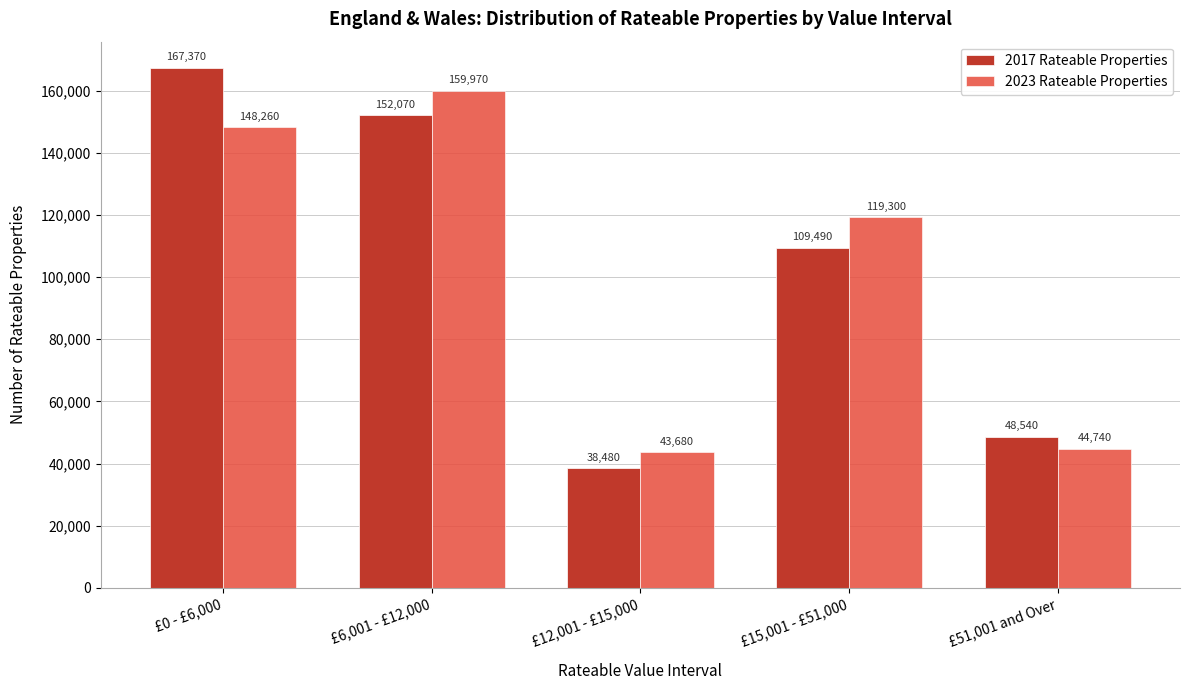

Reading right to left, extract all data points from this chart.

2017 Rateable Properties: £51,001 and Over=48540	£15,001 - £51,000=109490	£12,001 - £15,000=38480	£6,001 - £12,000=152070	£0 - £6,000=167370
2023 Rateable Properties: £51,001 and Over=44740	£15,001 - £51,000=119300	£12,001 - £15,000=43680	£6,001 - £12,000=159970	£0 - £6,000=148260